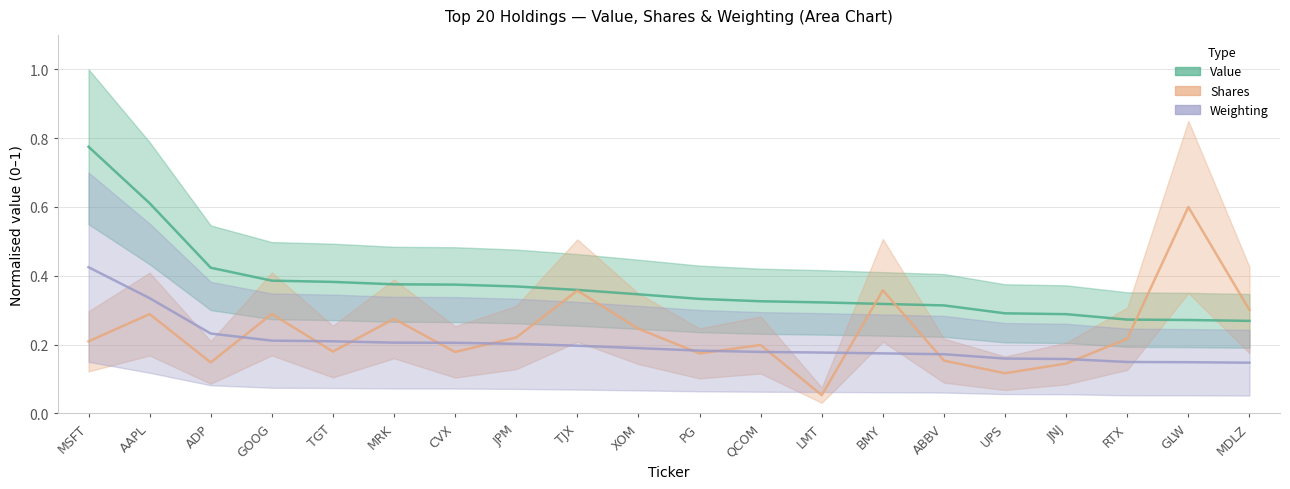

At UPS, list the series in order from largest to smallest.

Value, Weighting, Shares